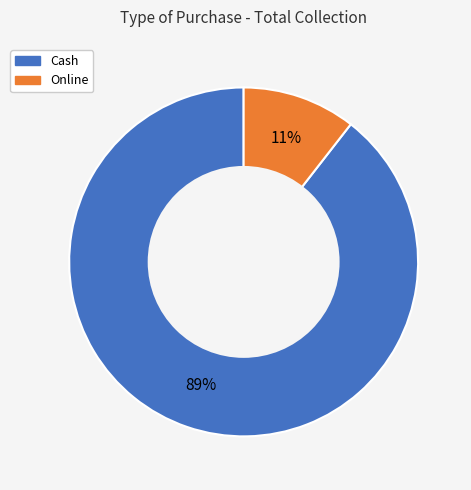

The Online slice represents 24% of the pie. True or false?

False